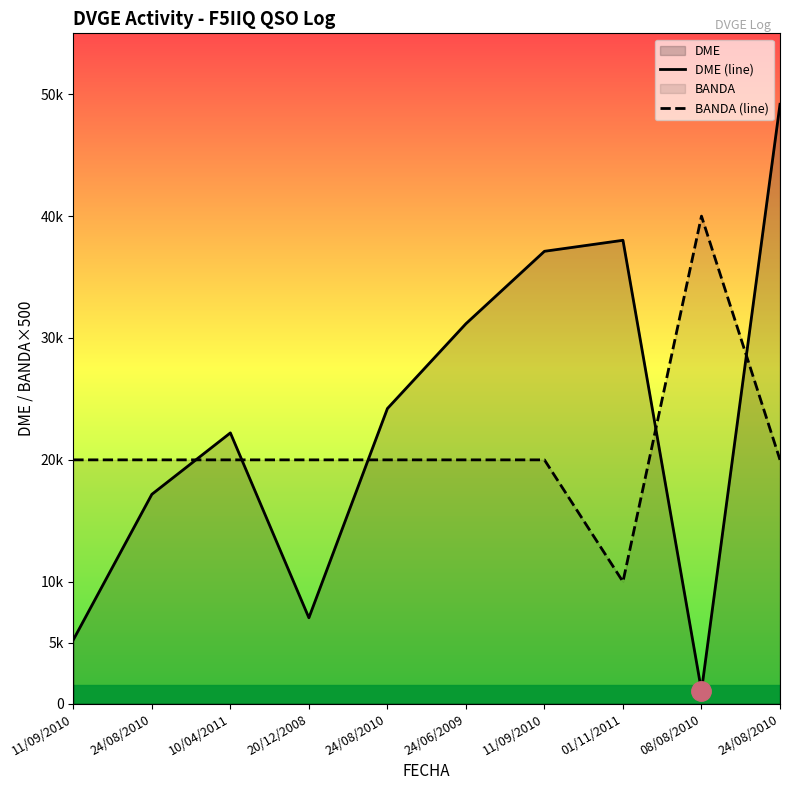

What is the value of the BANDA (line) point at the 8th from the left?

10000